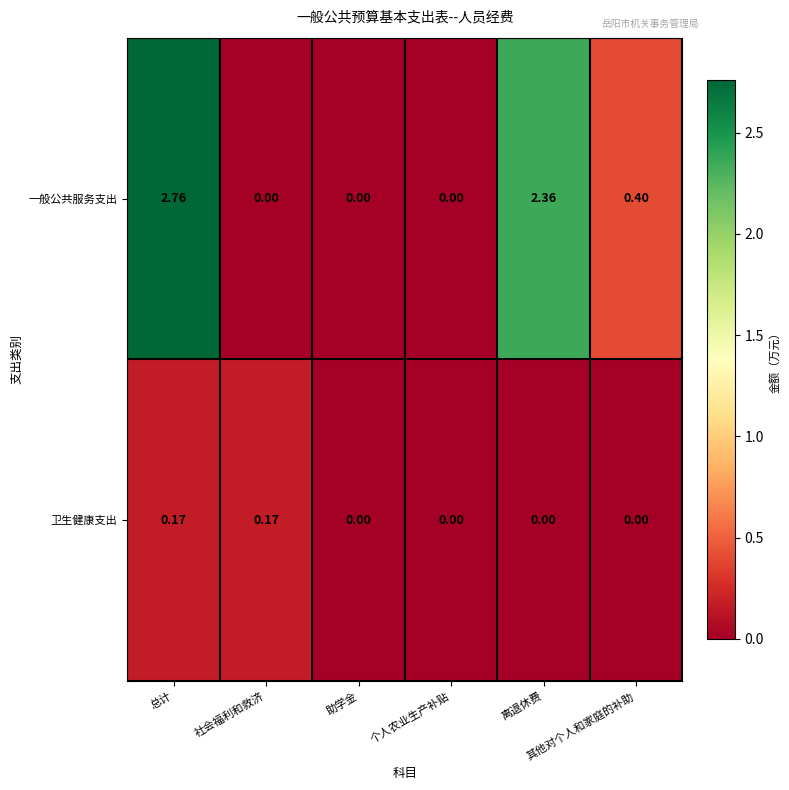

Which series has the widest spread of values?

一般公共服务支出